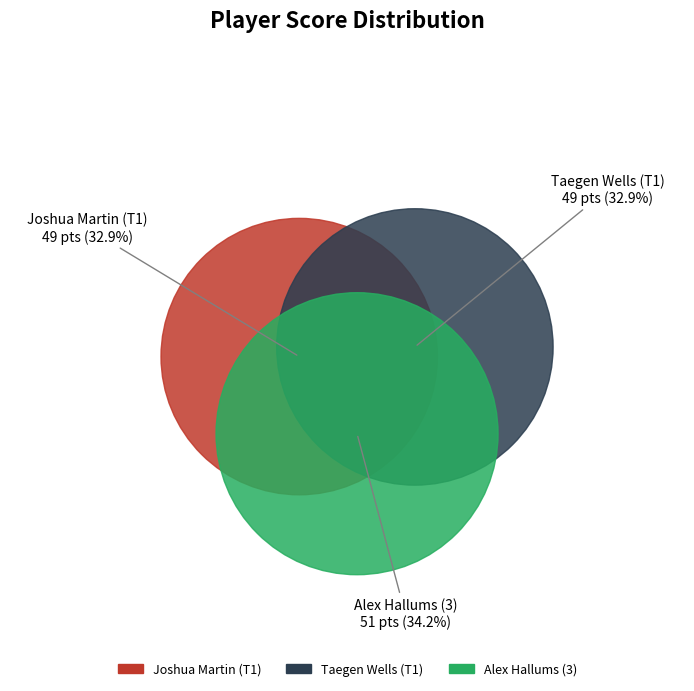

Which slice is the smallest?

Joshua Martin (T1)